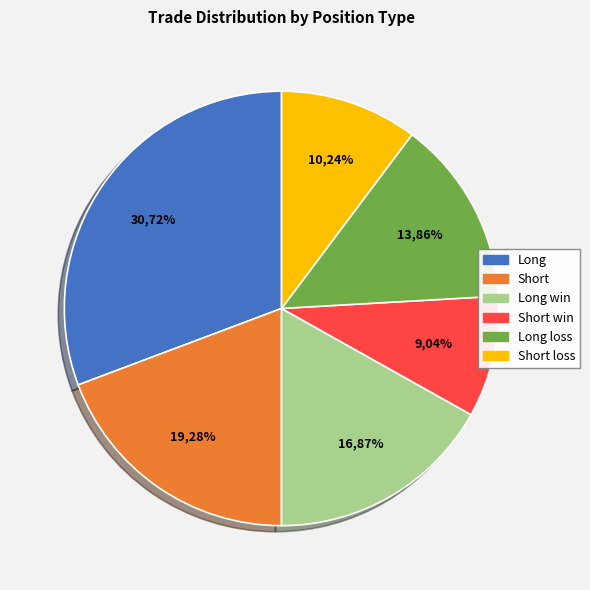

Which has a higher value, Short loss or Short?

Short